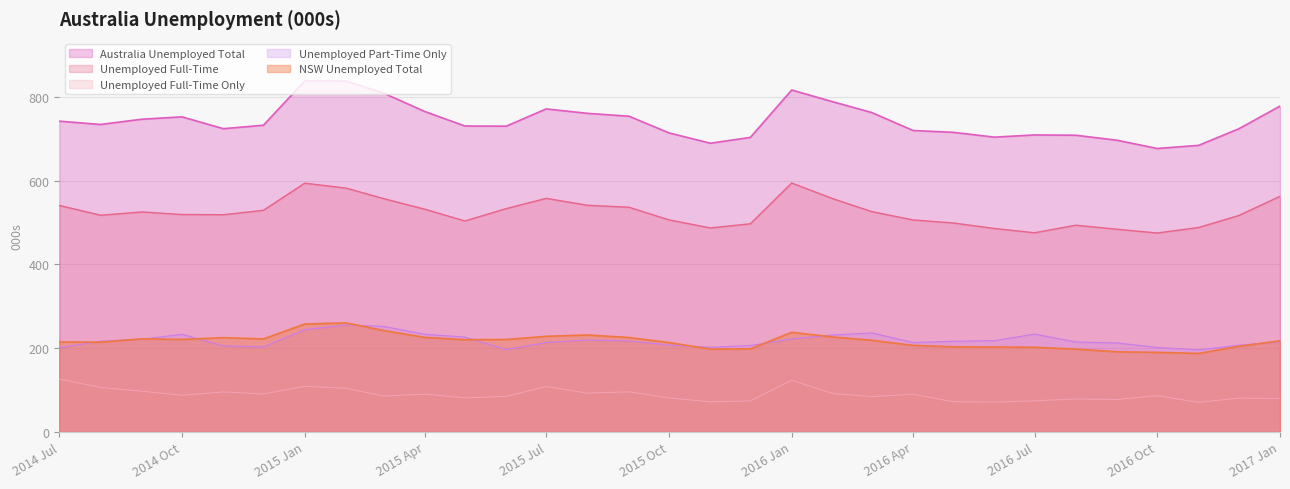

What is the spread (max minus min) of values at 2015-02-01?

733.3